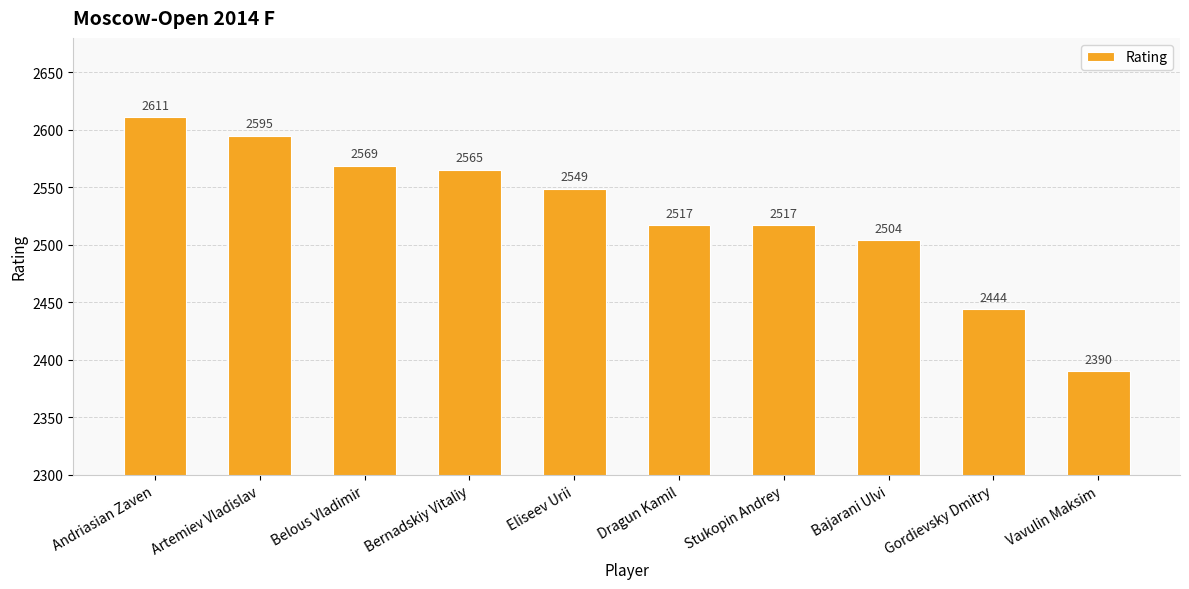

How many data points does each series have?

10